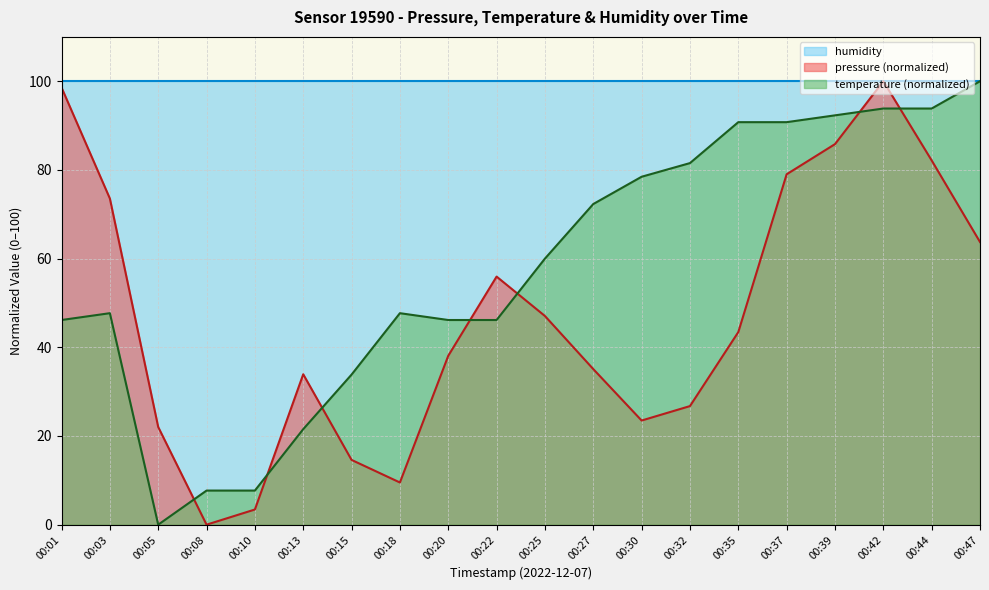

Is the value of temperature at 00:32 greater than the value of pressure at 00:32?

Yes